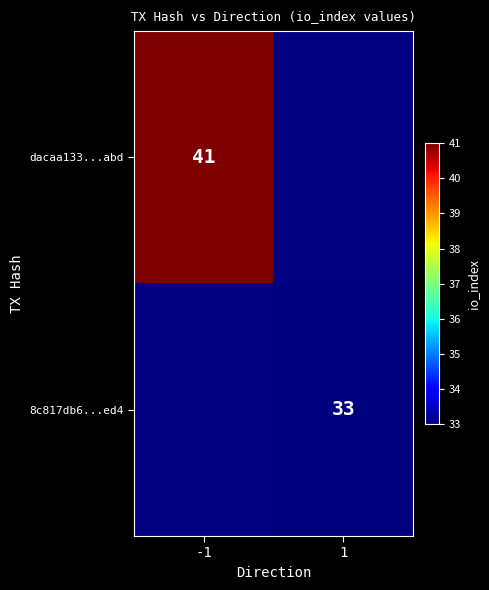

Is it true that 8c817db6...ed4 equals 33 at 1?

True